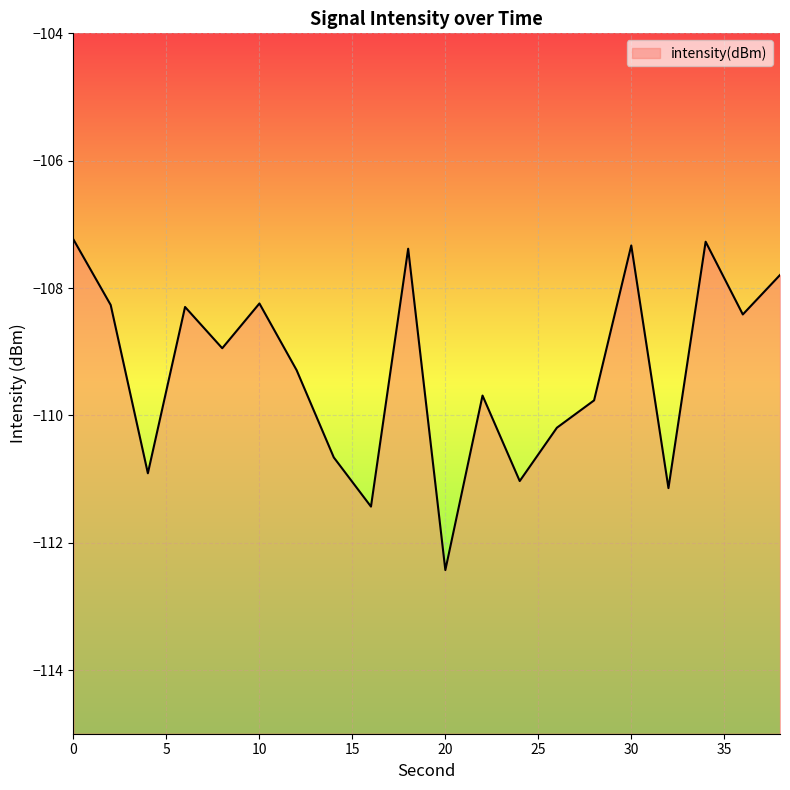

Where is the first local maximum?

6